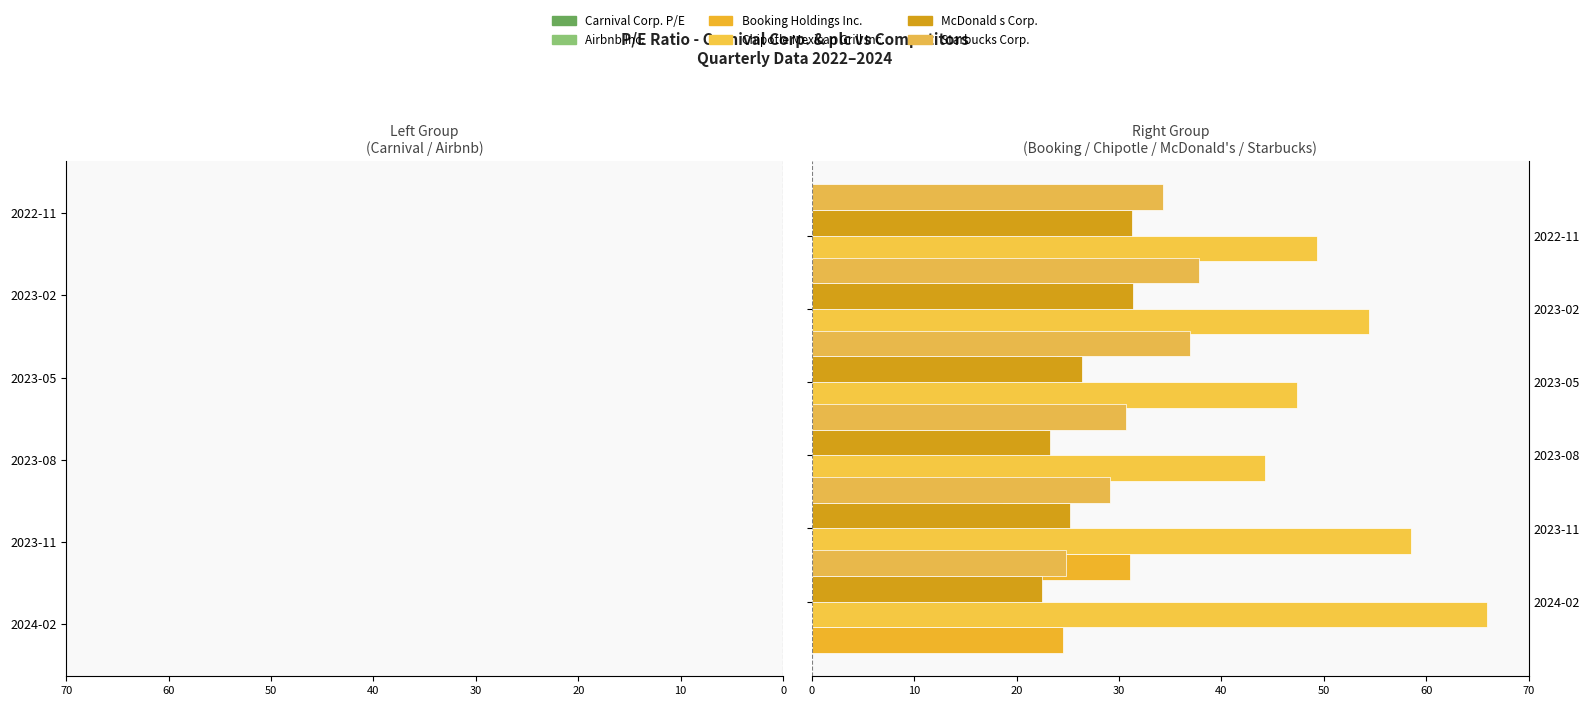

At 40, list the series in order from smallest to largest.

Airbnb Inc., Carnival Corp. P/E, Booking Holdings Inc., McDonald s Corp., Starbucks Corp., Chipotle Mexican Grill Inc.